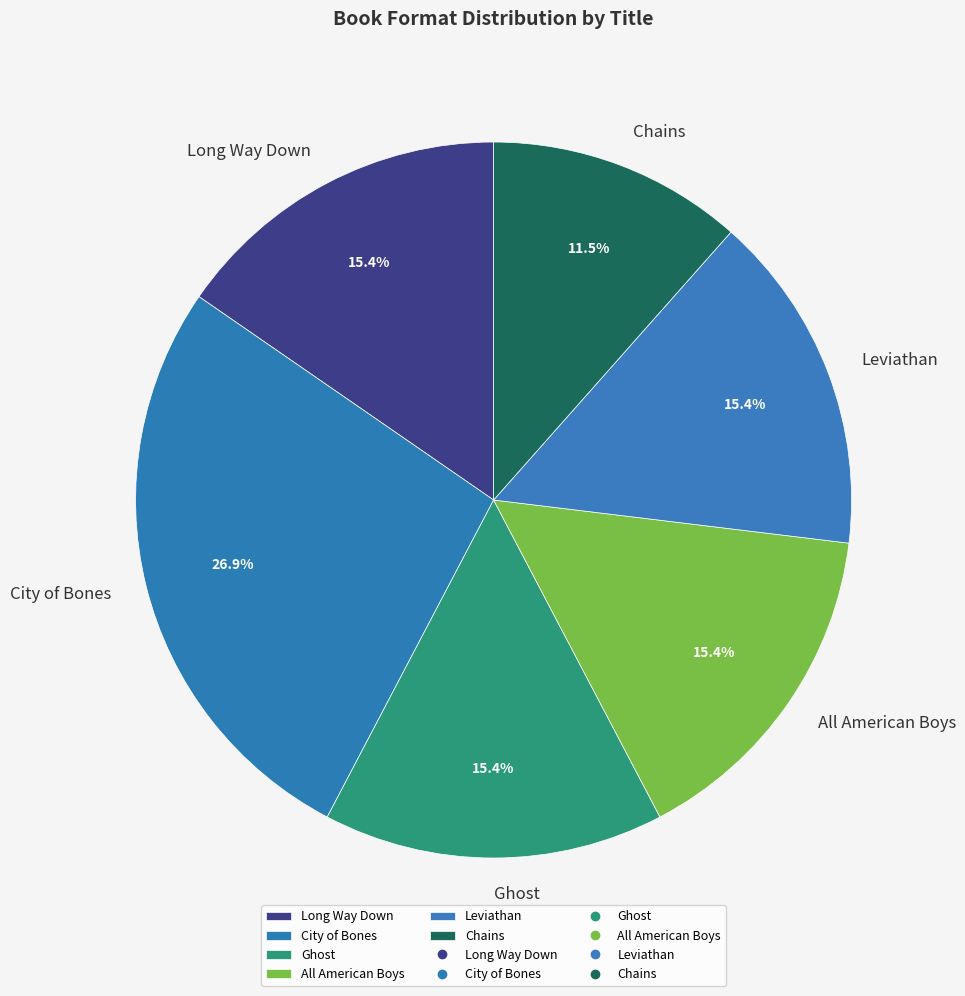

Approximately how many times larger is the value at All American Boys compared to Ghost?

1.0